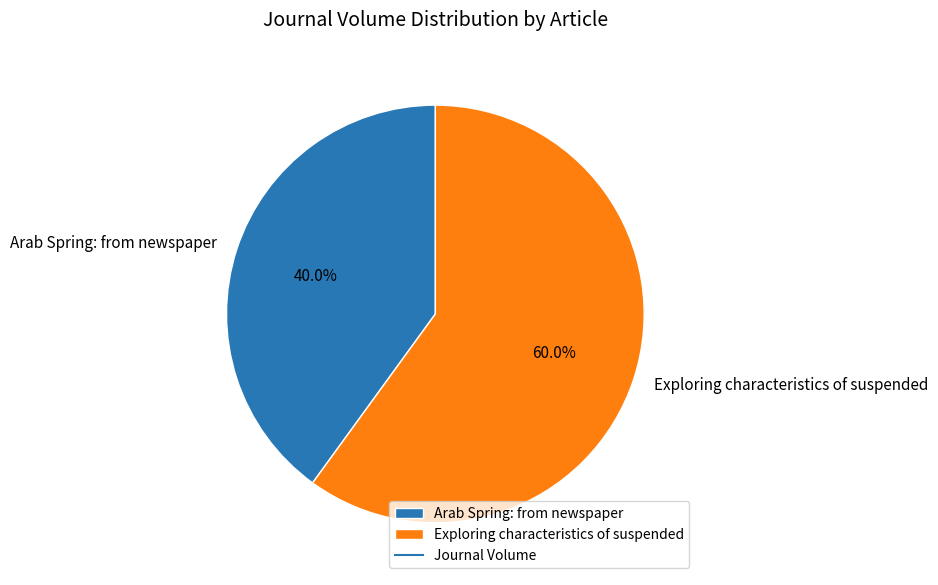

Which slice is the smallest?

Arab Spring: from newspaper